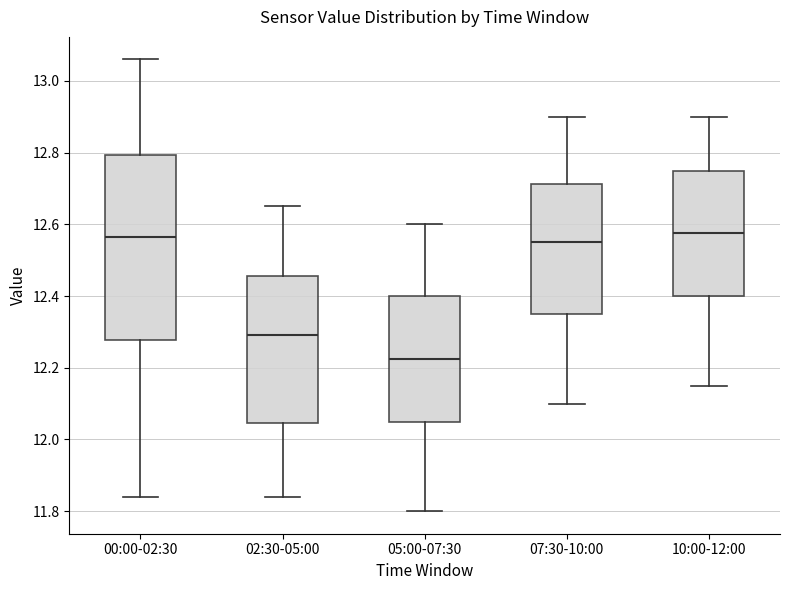

Where does the upper whisker of the box for 05:00-07:30 end on the y-axis? The values are not printed on the chart, so give them approximately, as read against the axis.

12.60